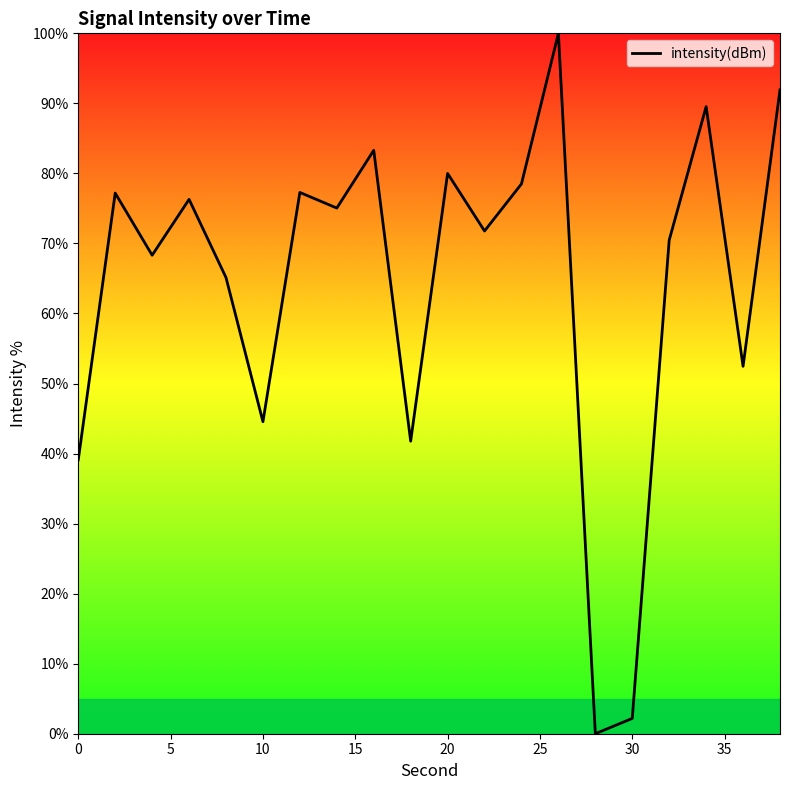

What is the difference between the maximum and minimum values?

100.0